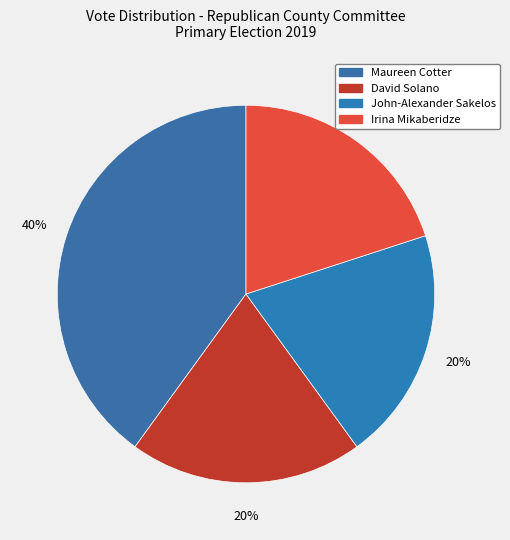

How many segments does this pie chart have?

4